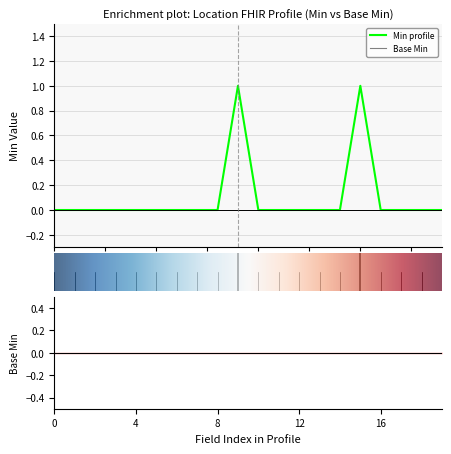

Reading right to left, transcribe all the data shown in this chart.

0	0	0	0	1	0	0	0	0	0	1	0	0	0	0	0	0	0	0	0